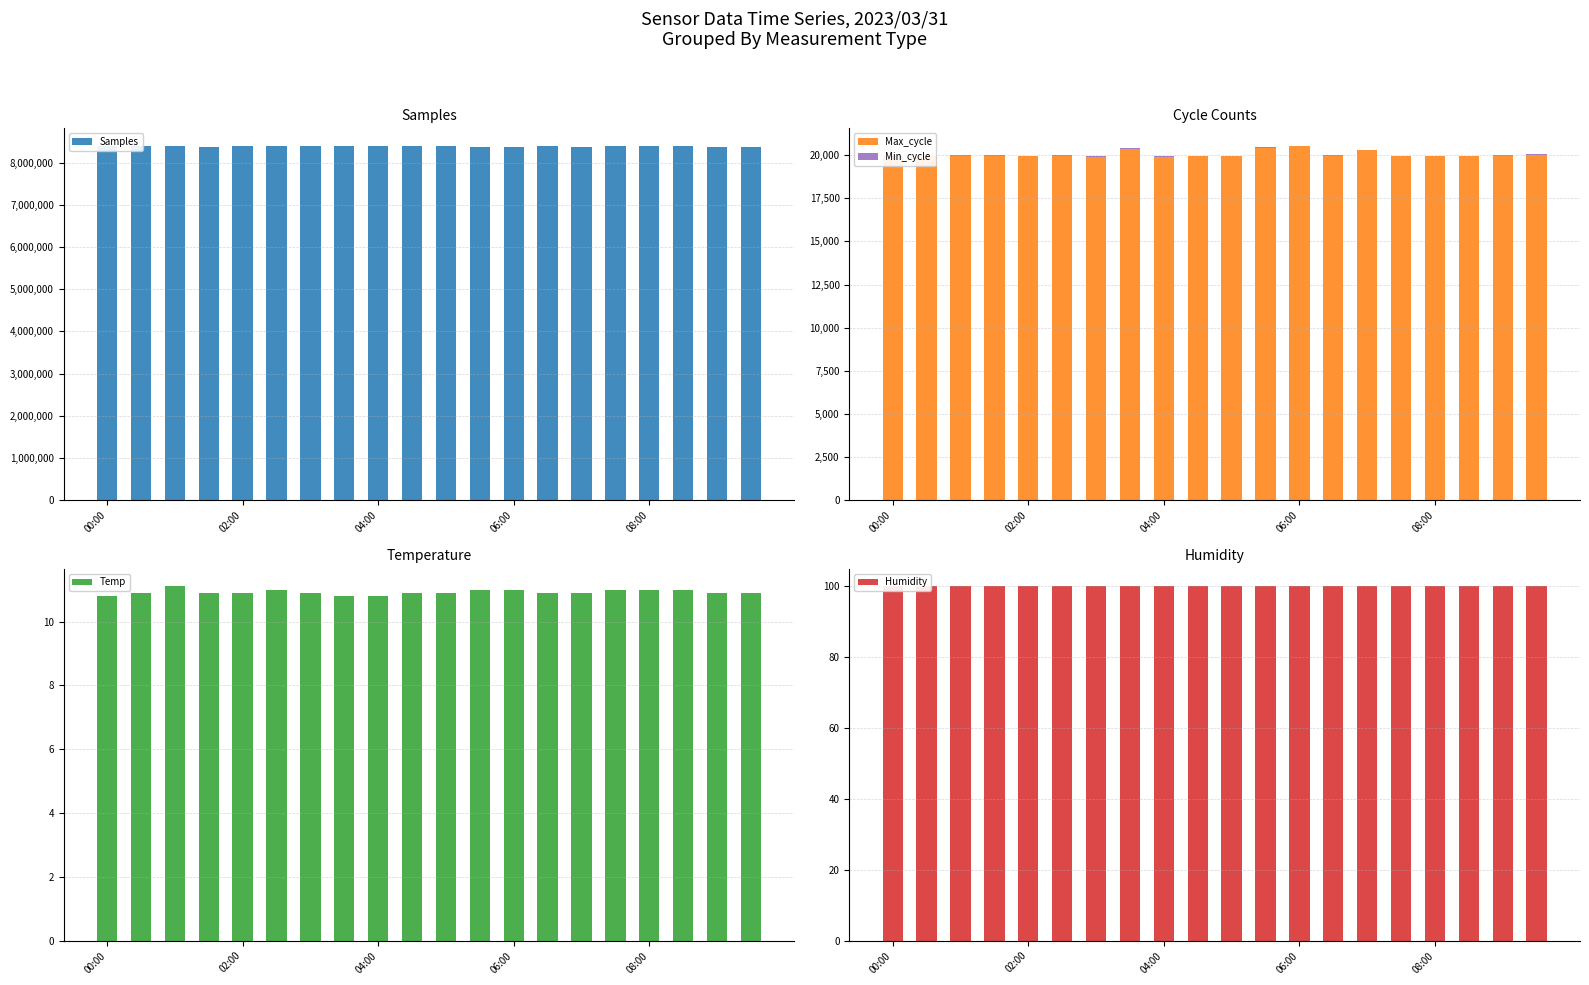

Rank the series at 6 from lowest to highest value.

Temp, Min_cycle, Humidity, Max_cycle, Samples